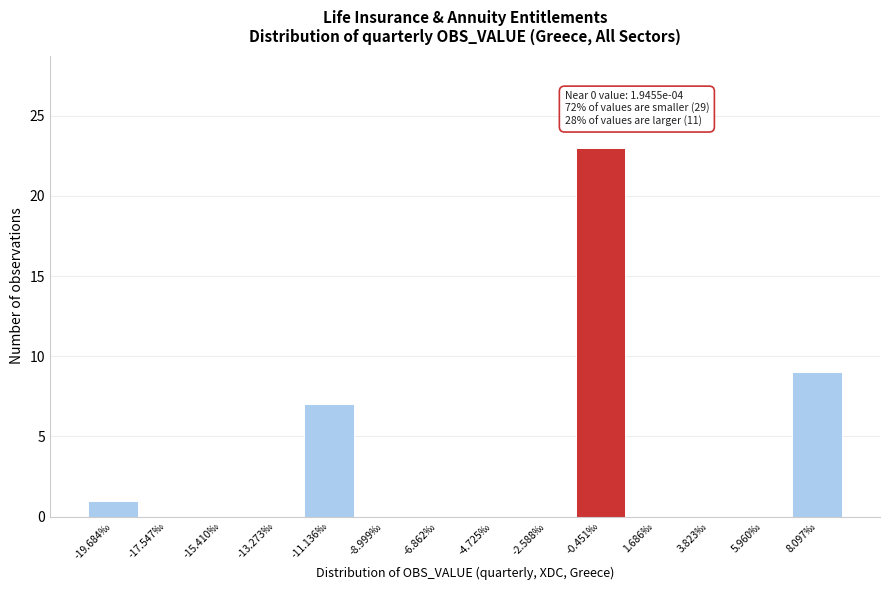

Reading left to right, extract all data points from this chart.

-19.684‰=1	-17.547‰=0	-15.410‰=0	-13.273‰=0	-11.136‰=7	-8.999‰=0	-6.862‰=0	-4.725‰=0	-2.588‰=0	-0.451‰=23	1.686‰=0	3.823‰=0	5.960‰=0	8.097‰=9